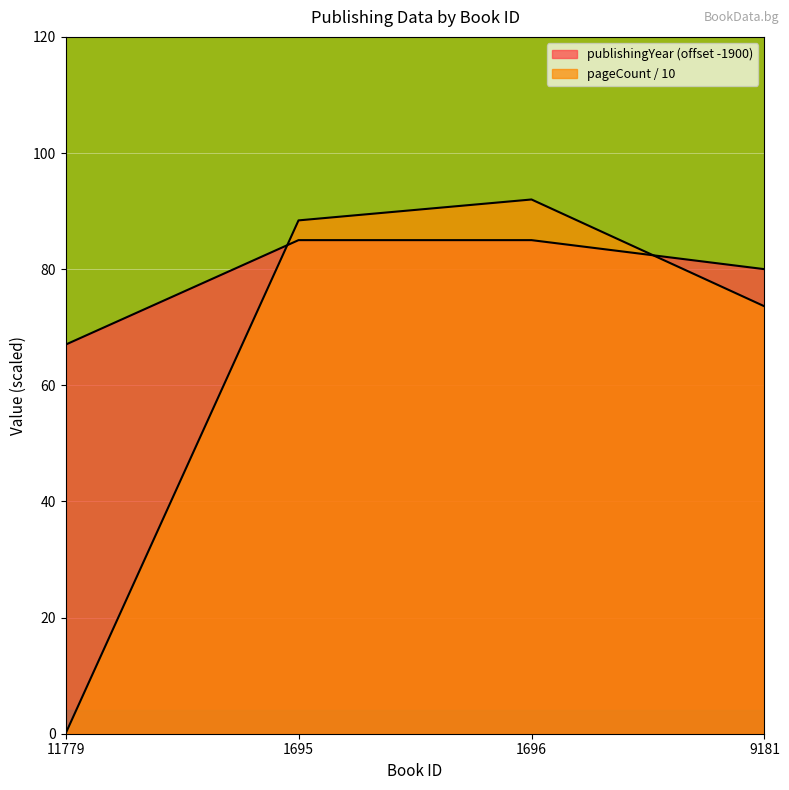

Which series changed the most between 1695 and 9181?

pageCount